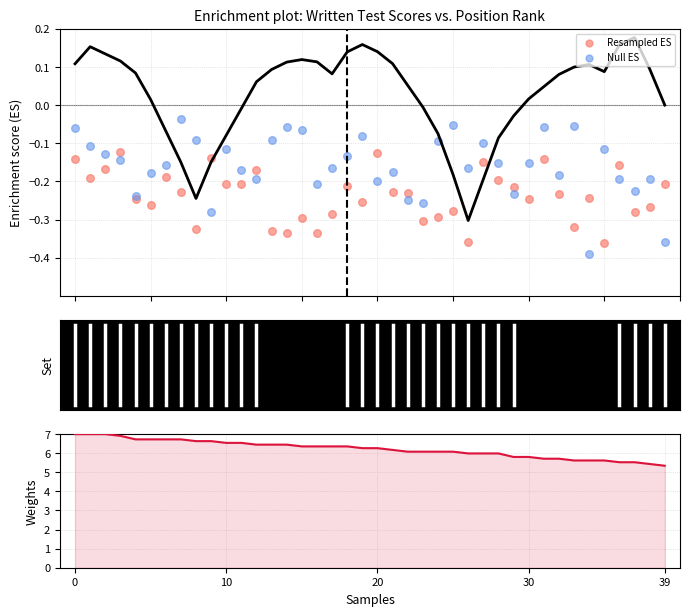

Which series has the largest Y range (max minus min)?

Weights